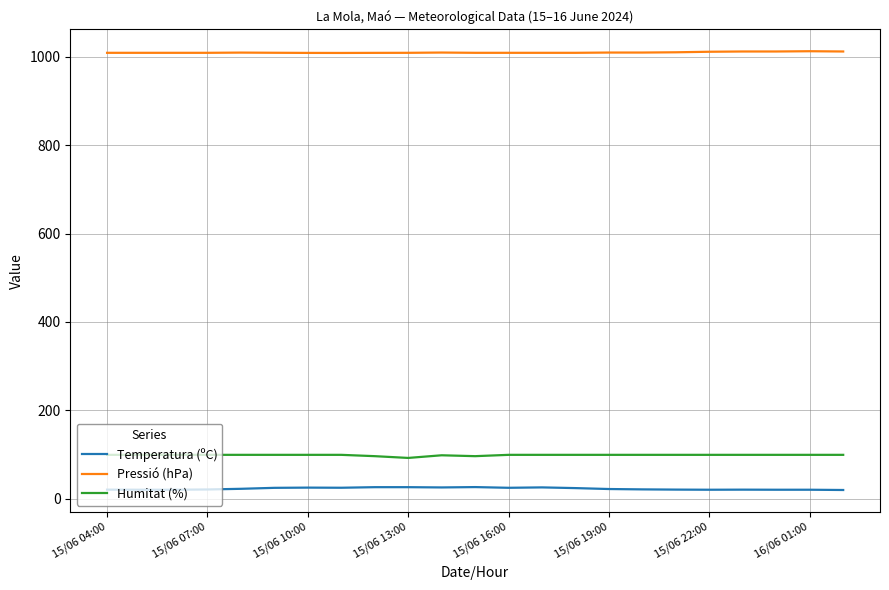

Which series has the largest total across all categories?

Pressió (hPa)